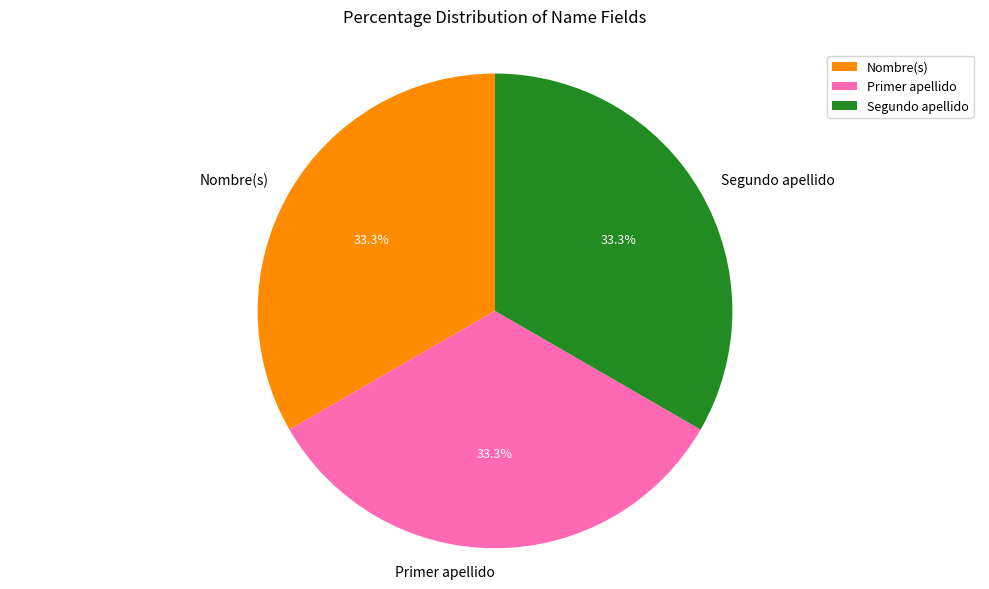

Is there any slice that represents more than half of the pie?

No